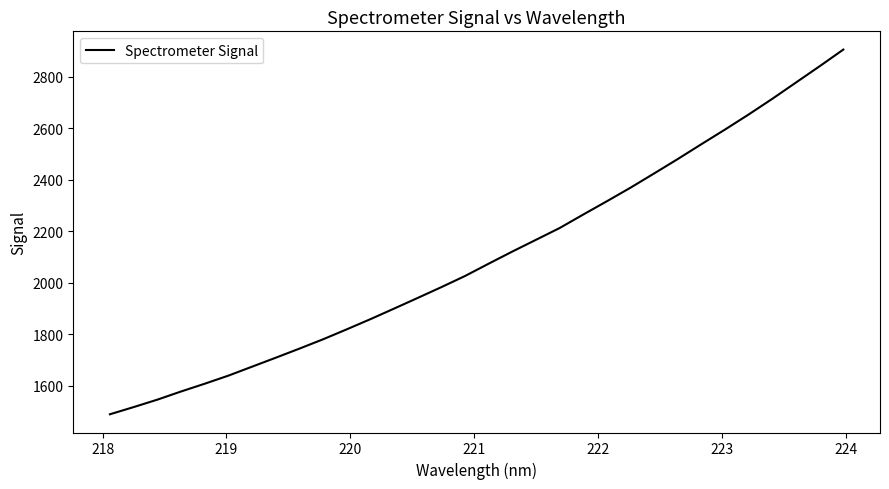

What is the difference between the maximum and minimum values?

1415.8